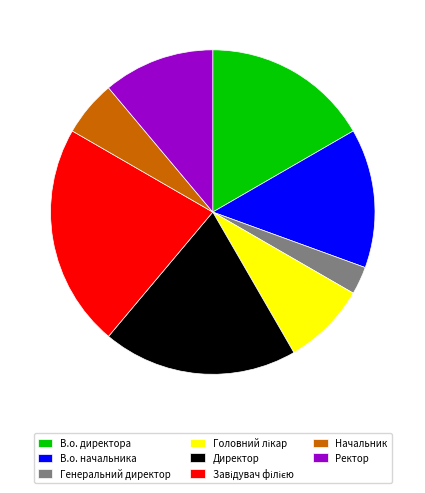

Does Начальник account for over 50% of the chart?

No